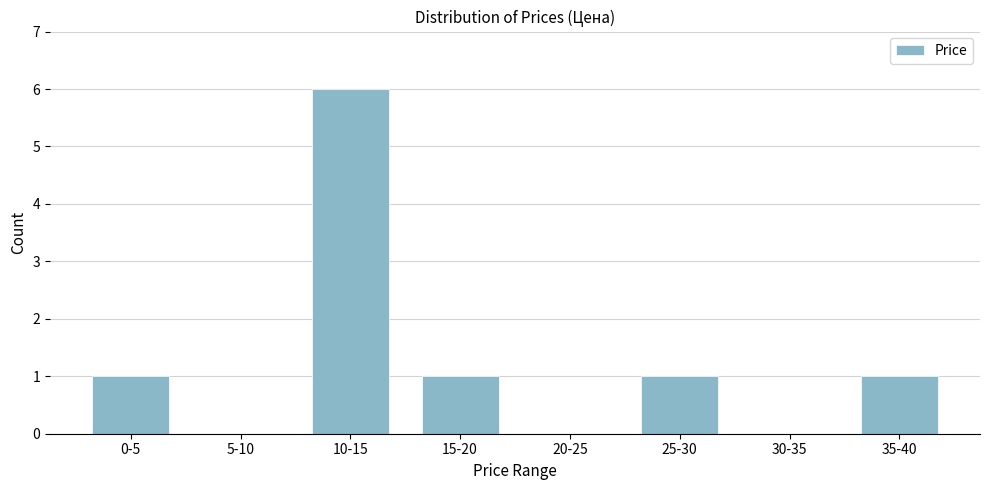

Reading right to left, list all the values displayed in this chart.

35-40=1	30-35=0	25-30=1	20-25=0	15-20=1	10-15=6	5-10=0	0-5=1